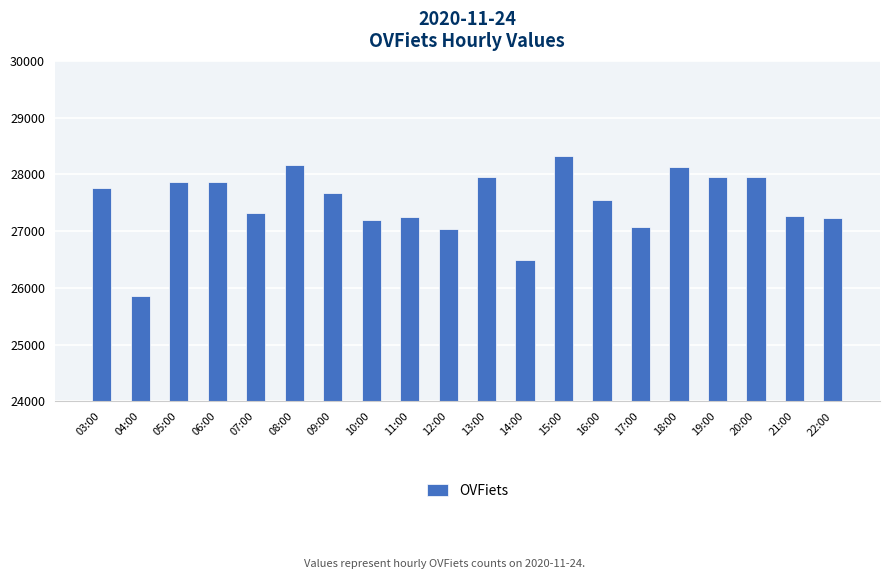

What is the difference between the maximum and minimum values?

2466